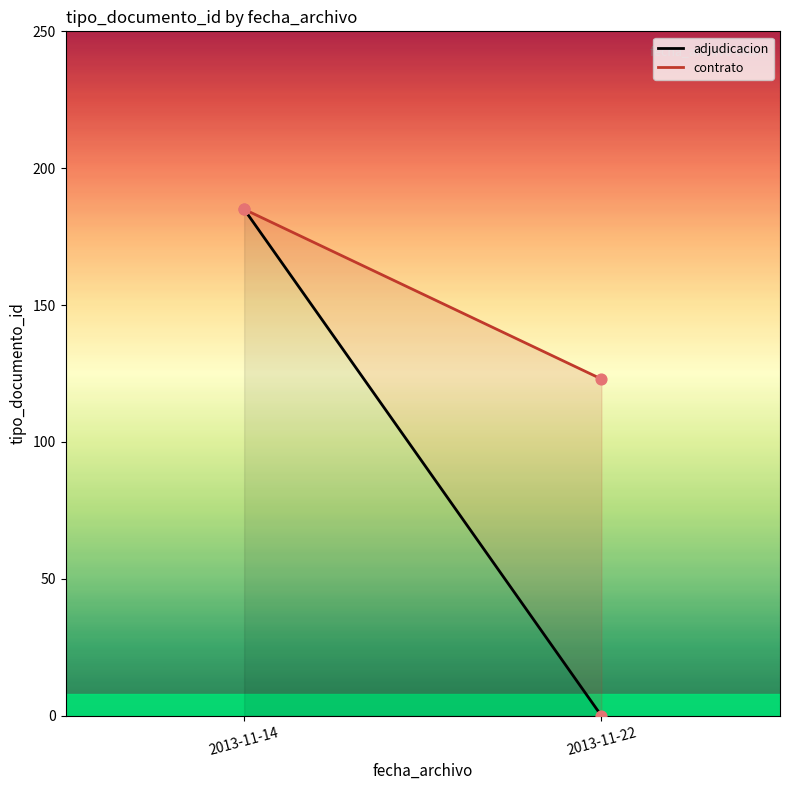

Which series has the largest total across all categories?

contrato